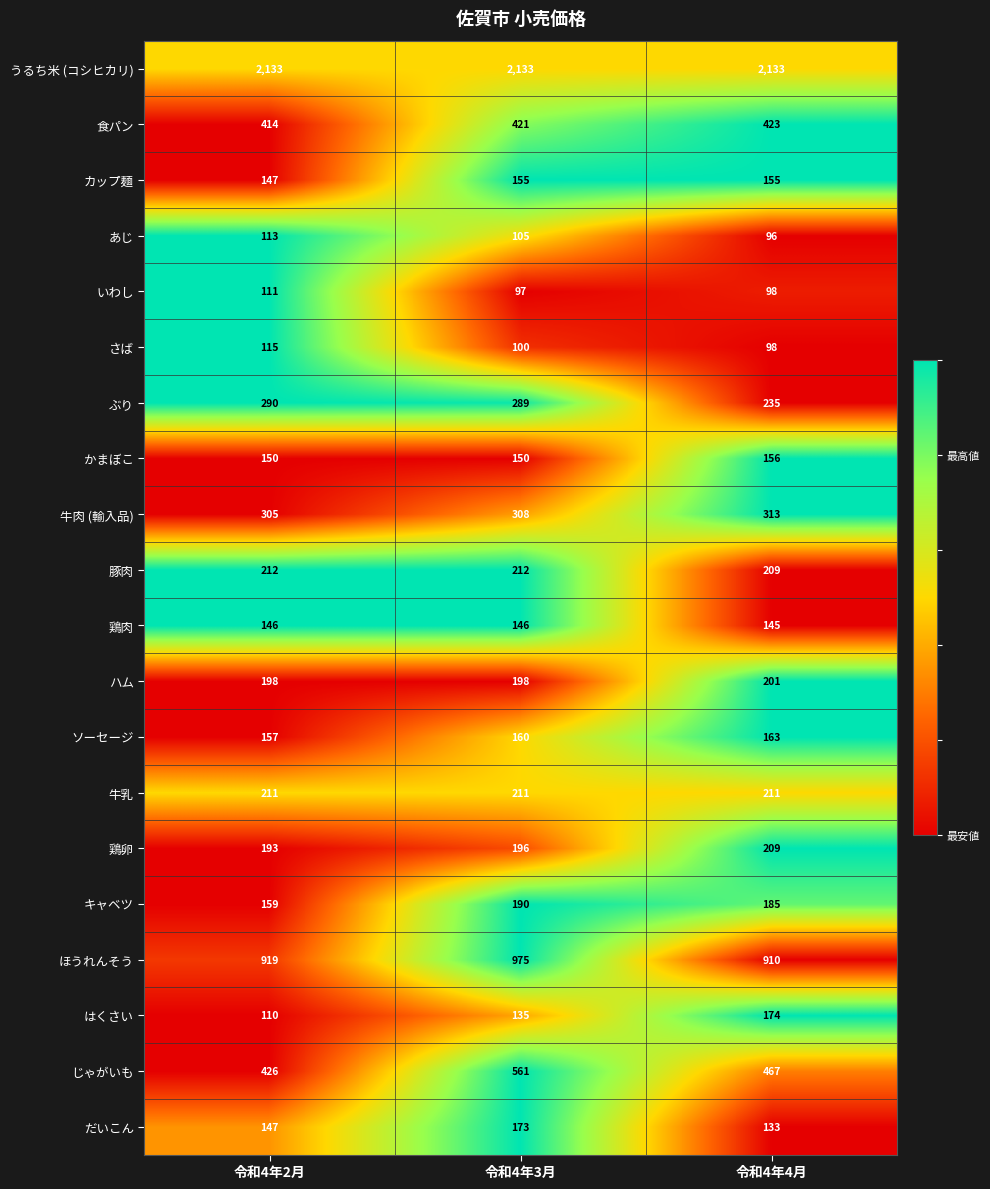

What is the approximate value of はくさい at 令和4年2月, to the nearest 5?

110